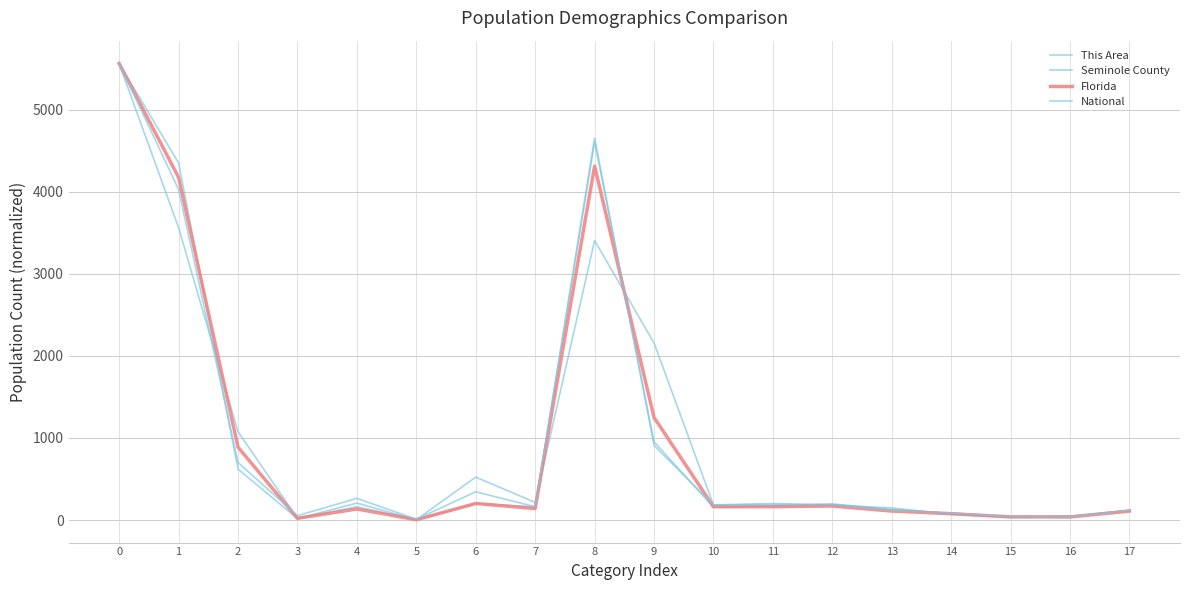

What is the minimum value for Florida?

3.6